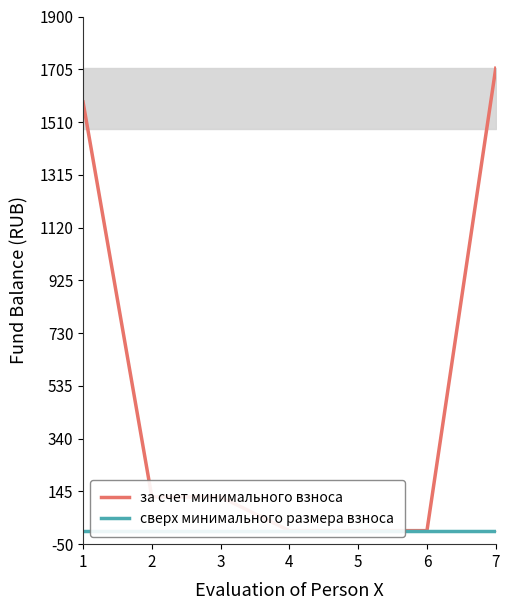

What are all the series names shown in the legend?

за счет минимального взноса, сверх минимального размера взноса